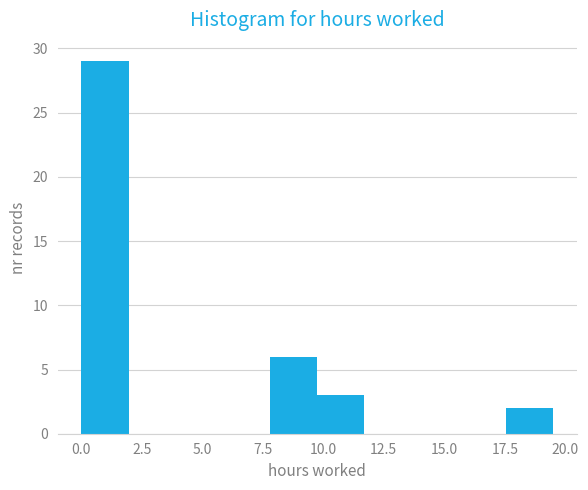

Read against the x-axis, roughly where is the centre of the tallest bar?

1.0